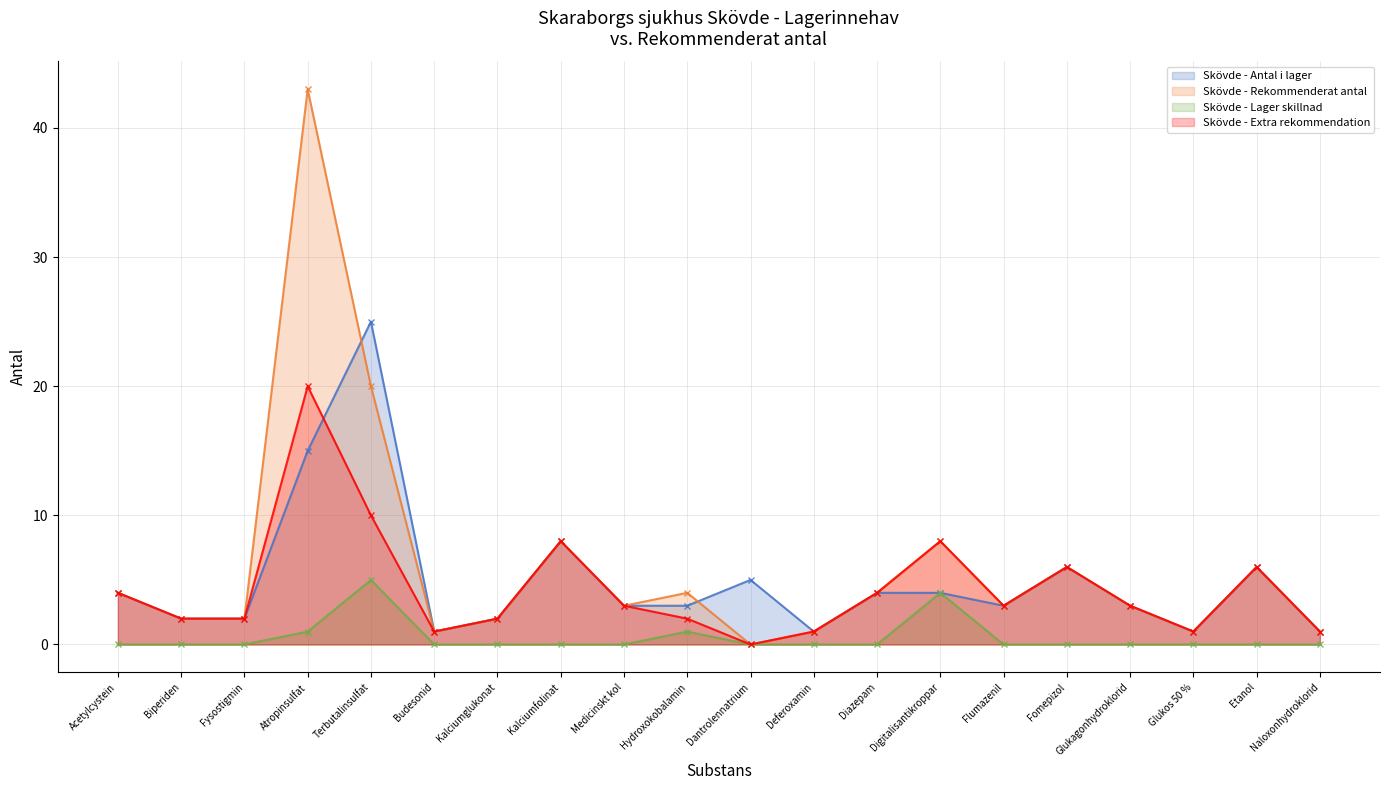

Reading left to right, transcribe all the data shown in this chart.

Antal i lager: Acetylcystein=4	Biperiden=2	Fysostigmin=2	Atropinsulfat=15	Terbutalinsulfat=25	Budesonid=1	Kalciumglukonat=2	Kalciumfolinat=8	Medicinskt kol=3	Hydroxokobalamin=3	Dantrolennatrium=5	Deferoxamin=1	Diazepam=4	Digitalisantikroppar=4	Flumazenil=3	Fomepizol=6	Glukagonhydroklorid=3	Glukos 50 %=1	Etanol=6	Naloxonhydroklorid=1
Rekommenderat antal: Acetylcystein=4	Biperiden=2	Fysostigmin=2	Atropinsulfat=43	Terbutalinsulfat=20	Budesonid=1	Kalciumglukonat=2	Kalciumfolinat=8	Medicinskt kol=3	Hydroxokobalamin=4	Dantrolennatrium=0	Deferoxamin=1	Diazepam=4	Digitalisantikroppar=8	Flumazenil=3	Fomepizol=6	Glukagonhydroklorid=3	Glukos 50 %=1	Etanol=6	Naloxonhydroklorid=1
Ny lager diff: Acetylcystein=0	Biperiden=0	Fysostigmin=0	Atropinsulfat=1	Terbutalinsulfat=5	Budesonid=0	Kalciumglukonat=0	Kalciumfolinat=0	Medicinskt kol=0	Hydroxokobalamin=1	Dantrolennatrium=0	Deferoxamin=0	Diazepam=0	Digitalisantikroppar=4	Flumazenil=0	Fomepizol=0	Glukagonhydroklorid=0	Glukos 50 %=0	Etanol=0	Naloxonhydroklorid=0
Rekommendation extra: Acetylcystein=4	Biperiden=2	Fysostigmin=2	Atropinsulfat=20	Terbutalinsulfat=10	Budesonid=1	Kalciumglukonat=2	Kalciumfolinat=8	Medicinskt kol=3	Hydroxokobalamin=2	Dantrolennatrium=0	Deferoxamin=1	Diazepam=4	Digitalisantikroppar=8	Flumazenil=3	Fomepizol=6	Glukagonhydroklorid=3	Glukos 50 %=1	Etanol=6	Naloxonhydroklorid=1